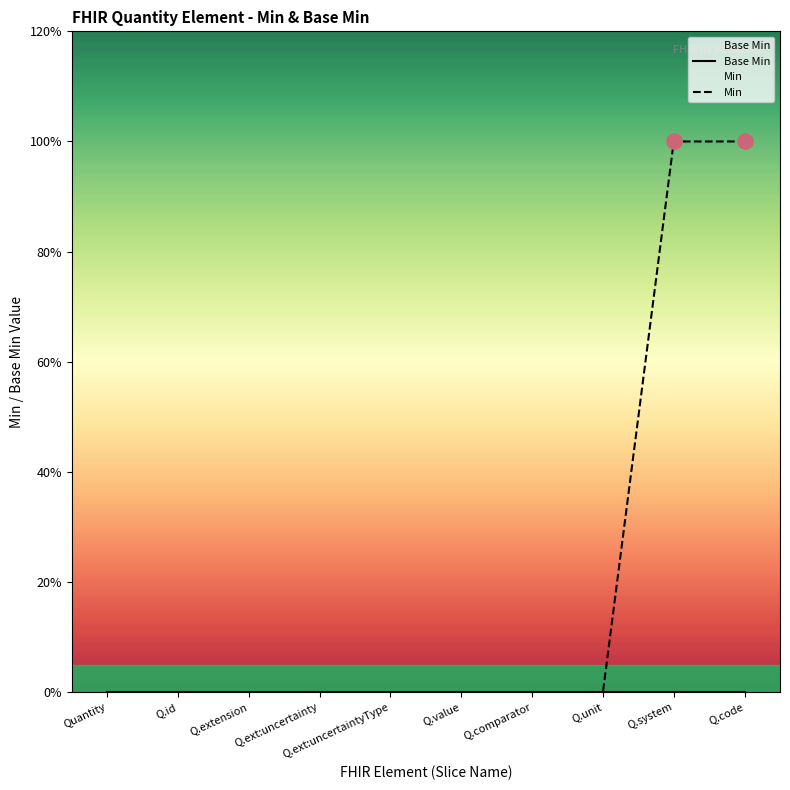

Which series has the widest spread of Y values?

Min